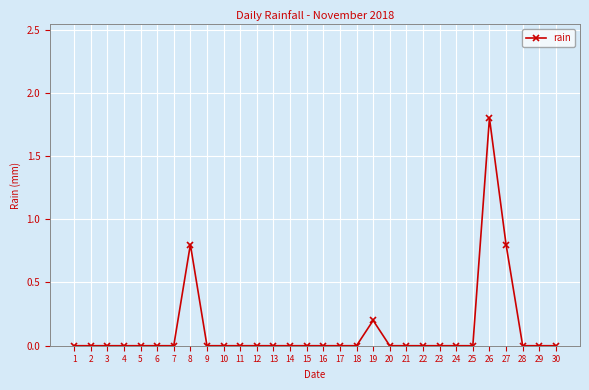

Which has a higher value, 27 or 30?

27